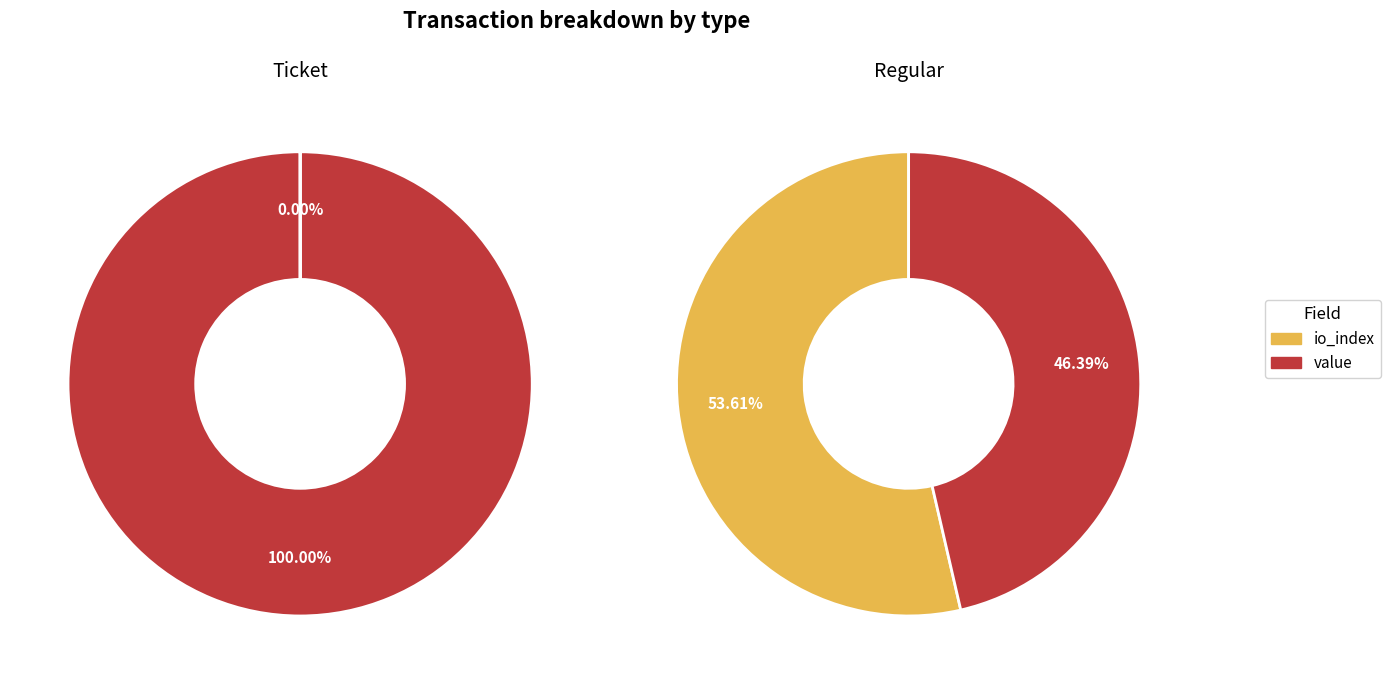

Is it true that io_index is 0% of the pie?

True